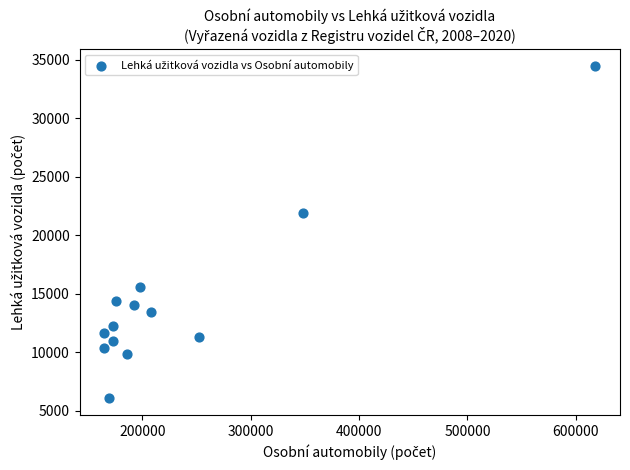

What is the range of X values (max minus min)?

453530